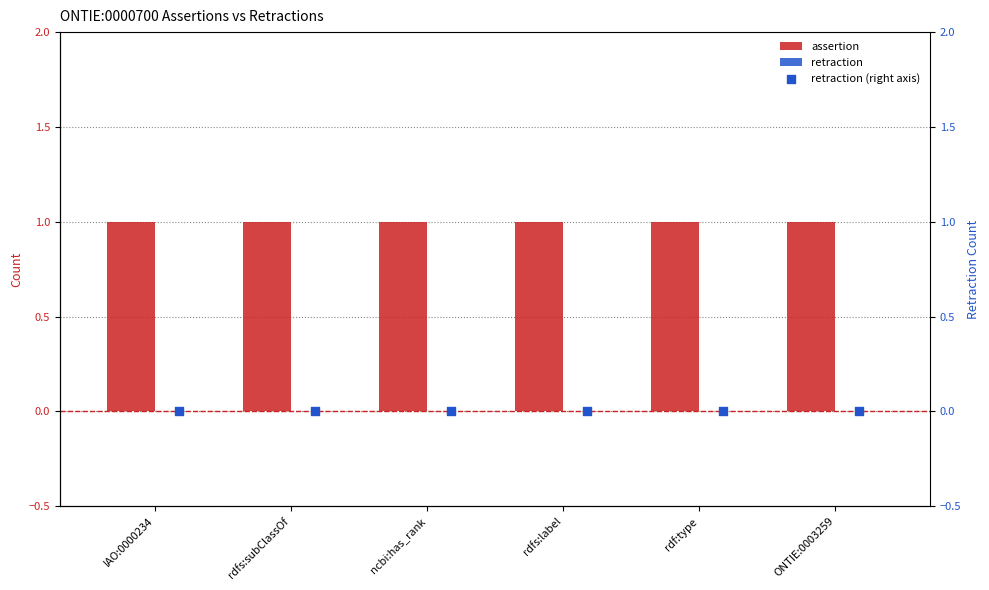

Is the value of retraction at ONTIE:0003259 greater than the value of retraction (right axis) at IAO:0000234?

No